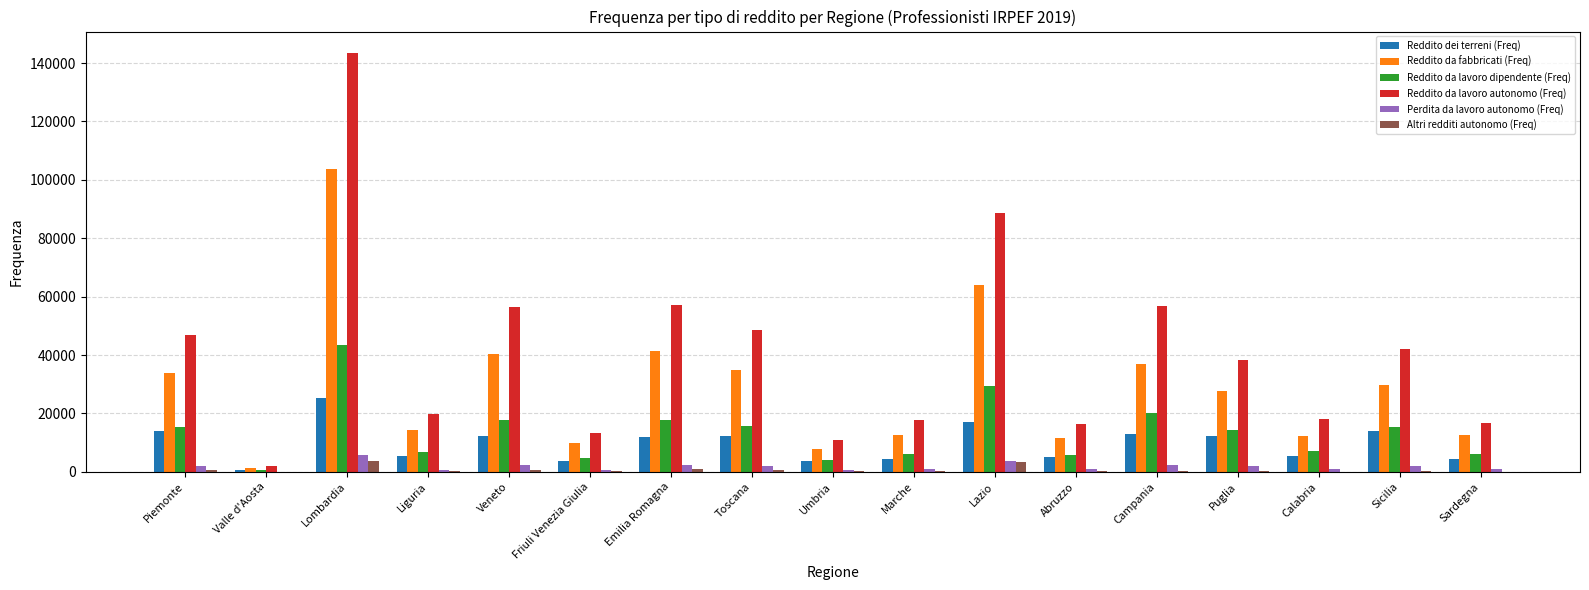

Between Friuli Venezia Giulia and Calabria, which series saw the biggest shift?

Reddito da lavoro autonomo (Freq)